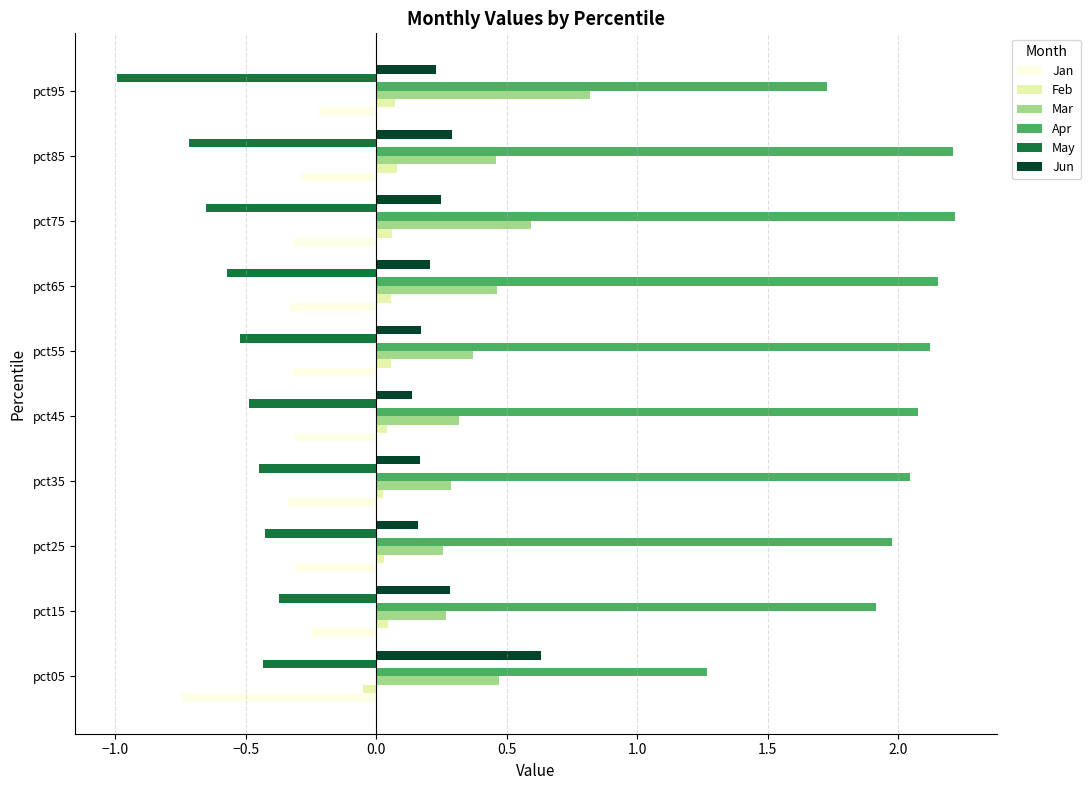

List the series in order of their peak value, lowest first.

May, Jan, Feb, Jun, Mar, Apr